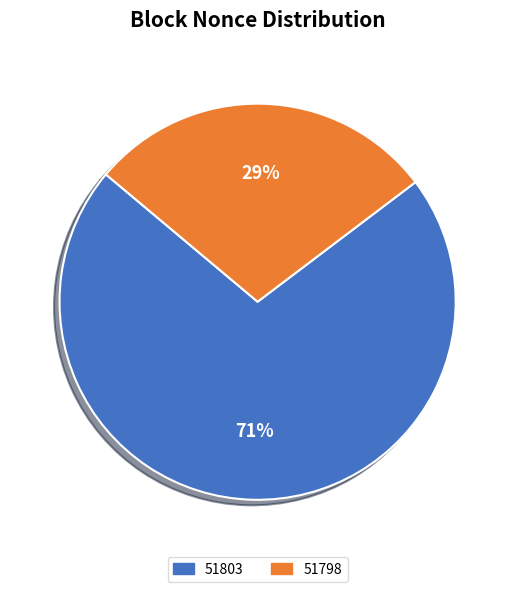

Is the sum of 51798 and 51803 greater than half?

Yes